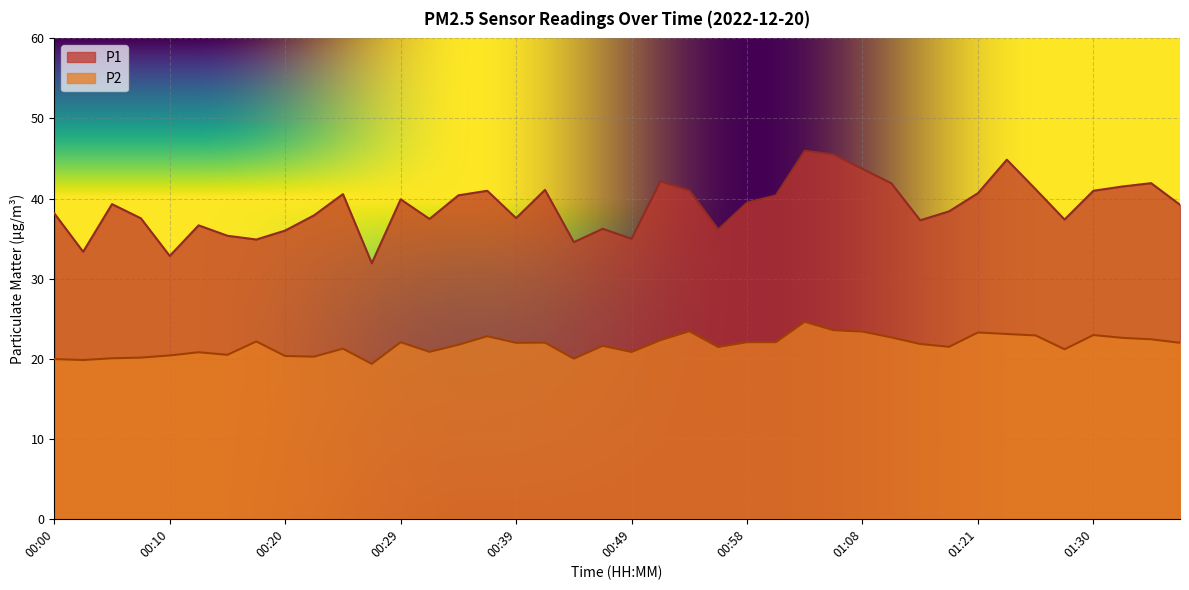

The P2 series shows 35.0 at 00:32. True or false?

False